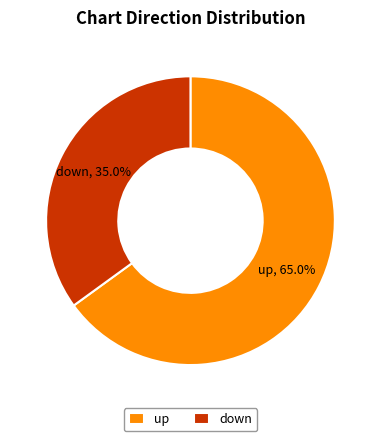

Count the number of slices in the pie.

2